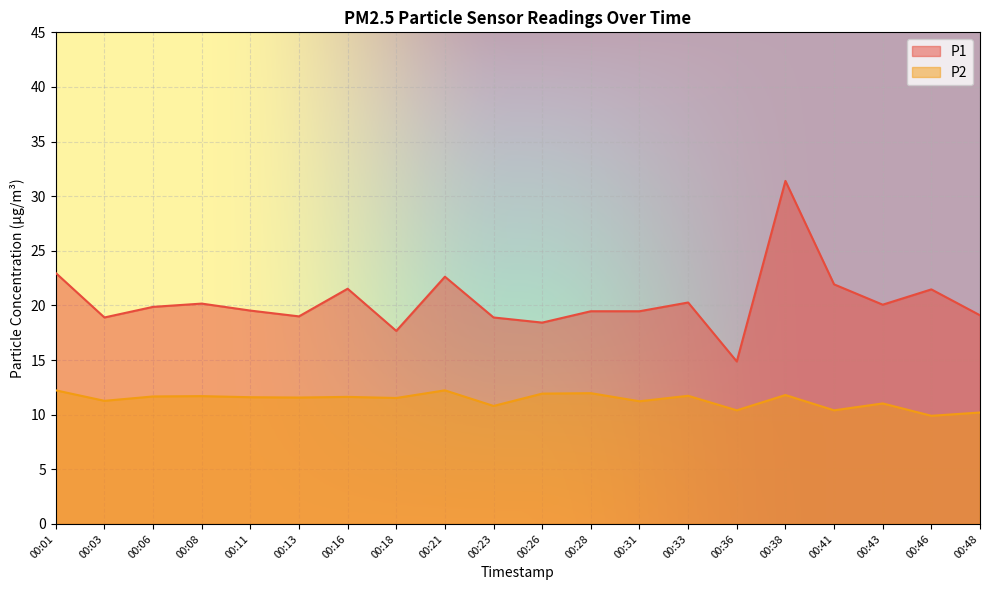

What is the total value across all series at 00:23?

29.7